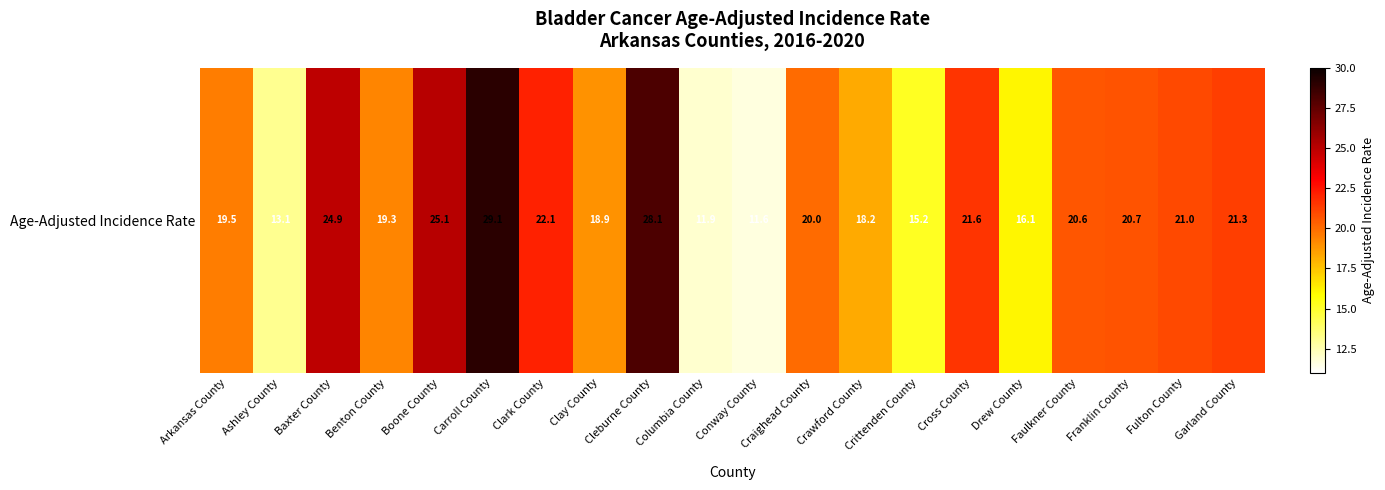

What is the ratio of the value at Drew County to the value at Ashley County?

1.2